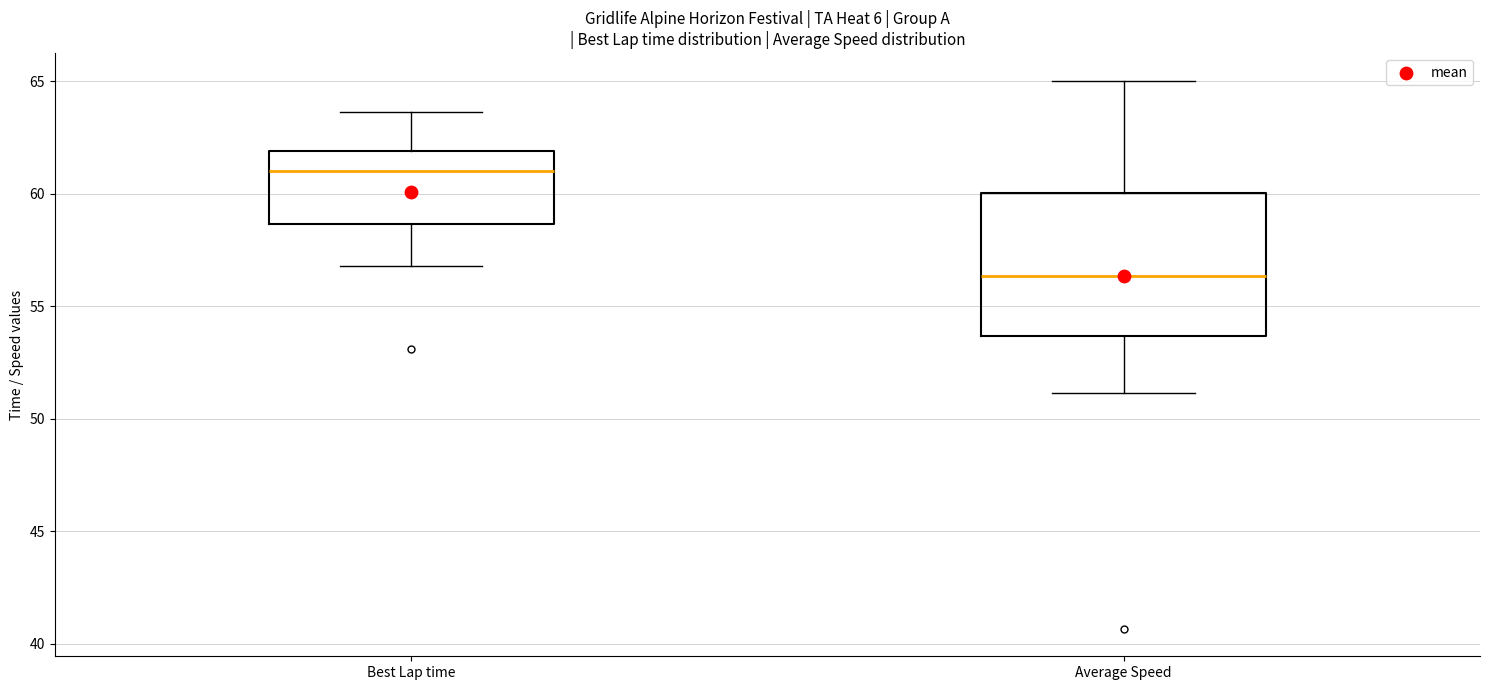

Reading left to right, read every box against the y-axis: the position of its median line, the range the box covers, and the ends of its whiskers. The values are not printed on the chart, so give them approximately, as read against the axis.

Best Lap time: median 61.0, box 58.5 to 62.0, whiskers 57.0 to 63.5
Average Speed: median 56.5, box 53.5 to 60.0, whiskers 51.0 to 65.0